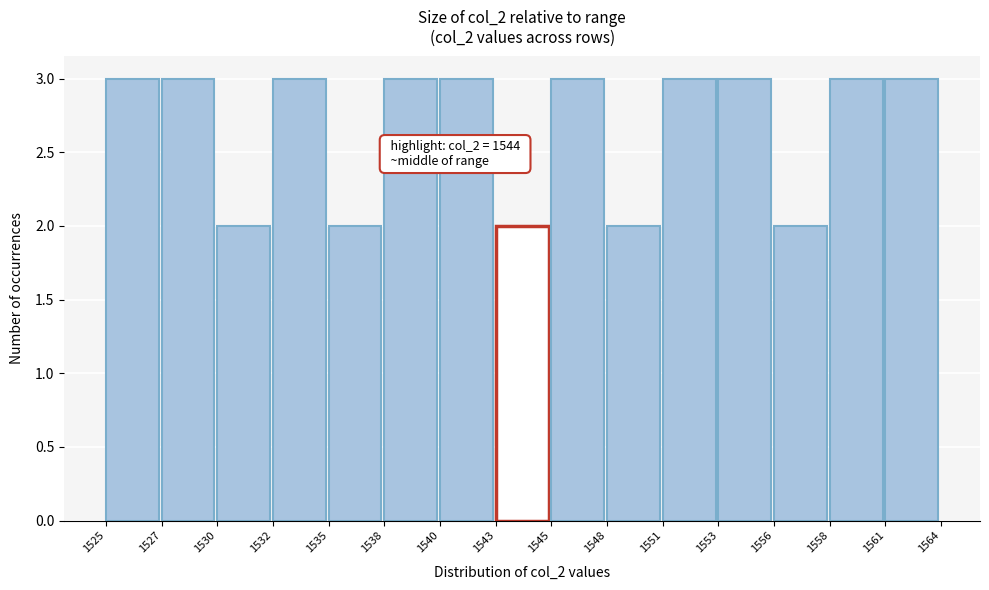

Reading right to left, what are all the values shown in this chart?

1561=3	1558=3	1556=2	1553=3	1551=3	1548=2	1545=3	1543=2	1540=3	1538=3	1535=2	1532=3	1530=2	1527=3	1525=3